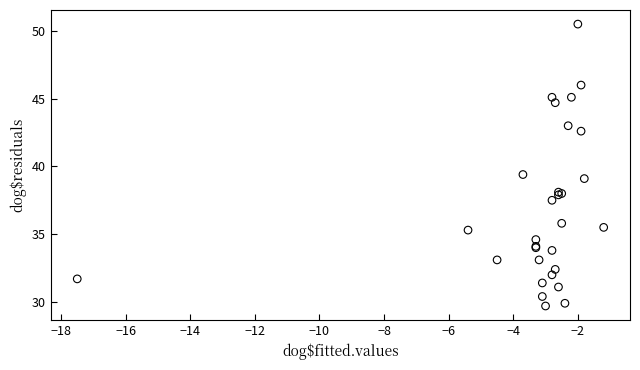

What Y value in the scatter plot is closest to 40?

39.4